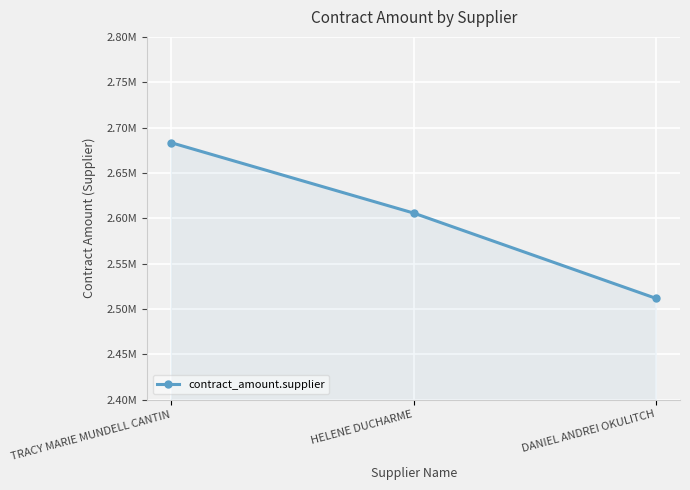

What is the sum of all values?

7800348.5